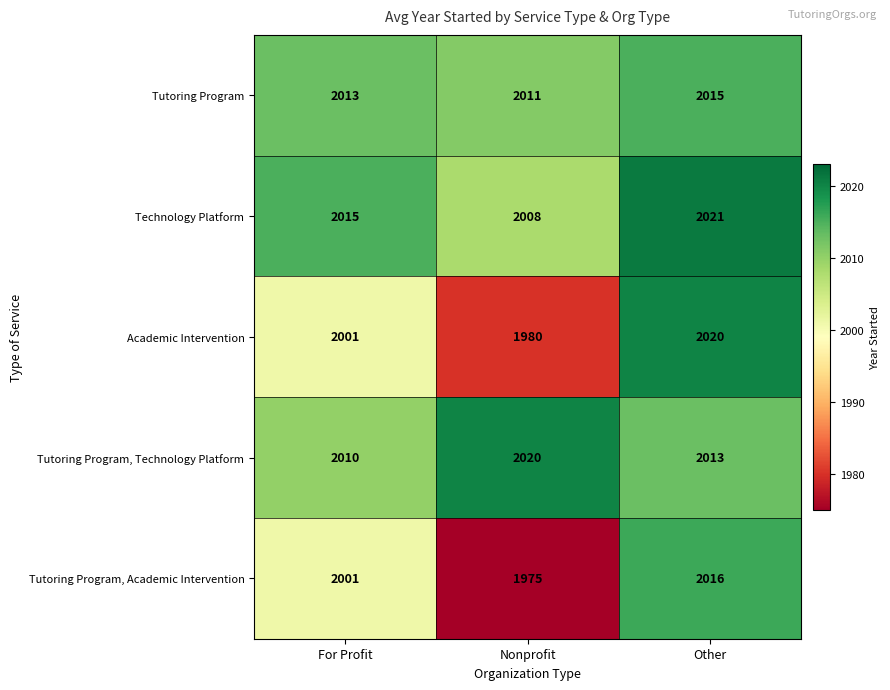

What is the average value of the Tutoring Program, Technology Platform series?

2014